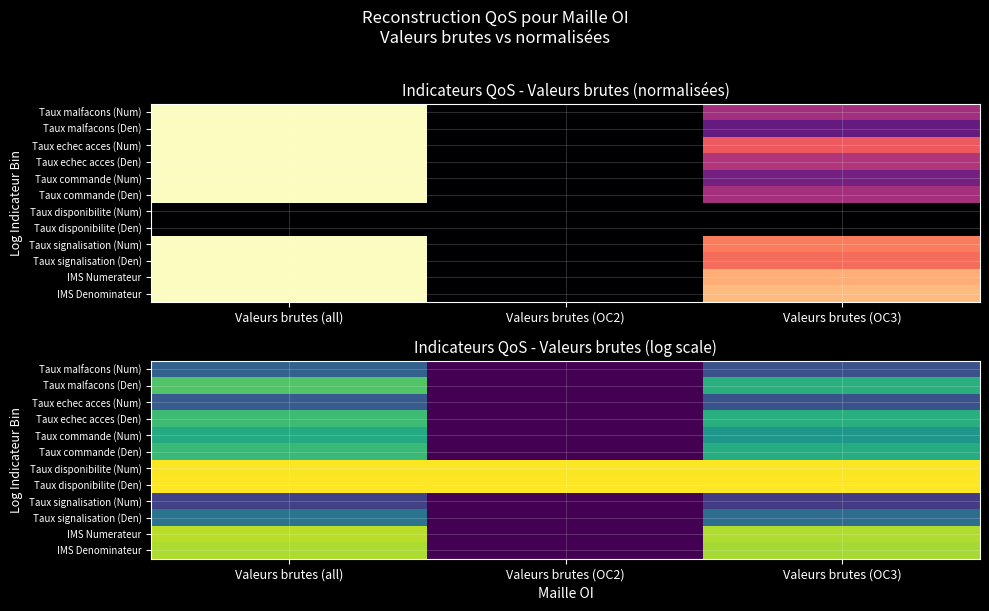

Rank the categories by IMS Numerateur value from lowest to highest.

Valeurs brutes (OC2), Valeurs brutes (OC3), Valeurs brutes (all)